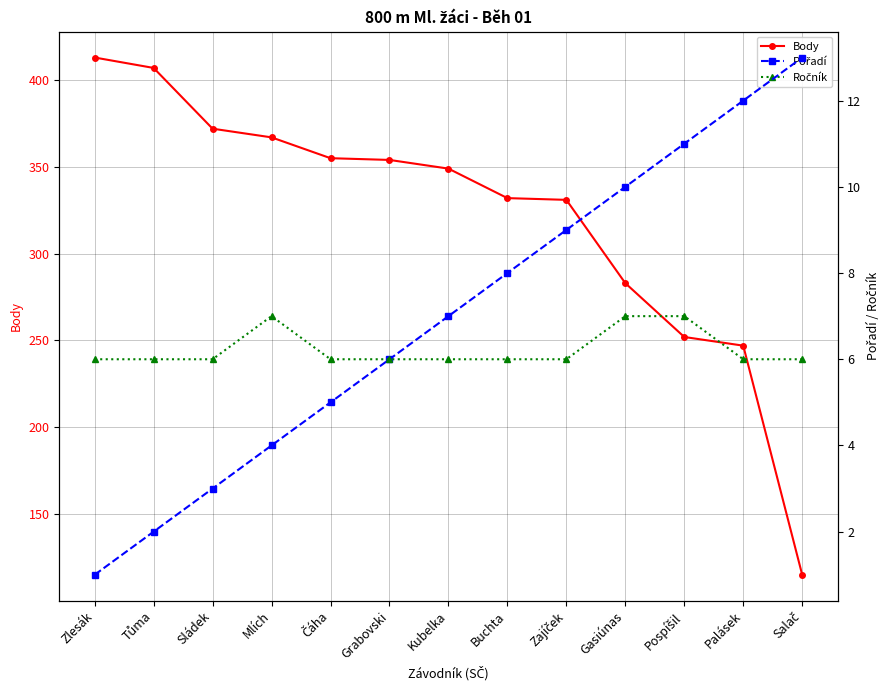

Which series has the largest total across all categories?

Body